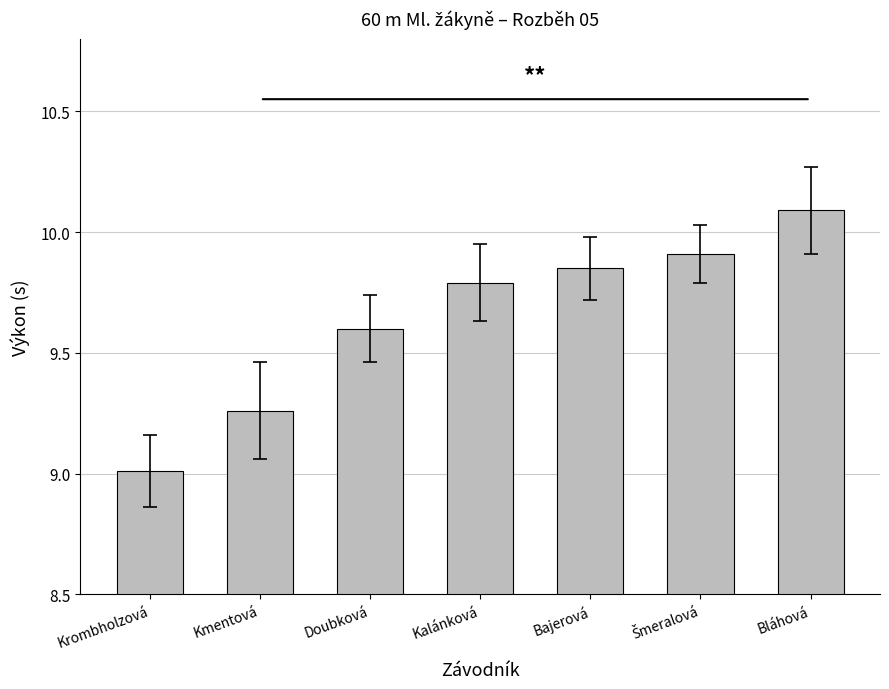

Which has a higher value, Kmentová or Doubková?

Doubková